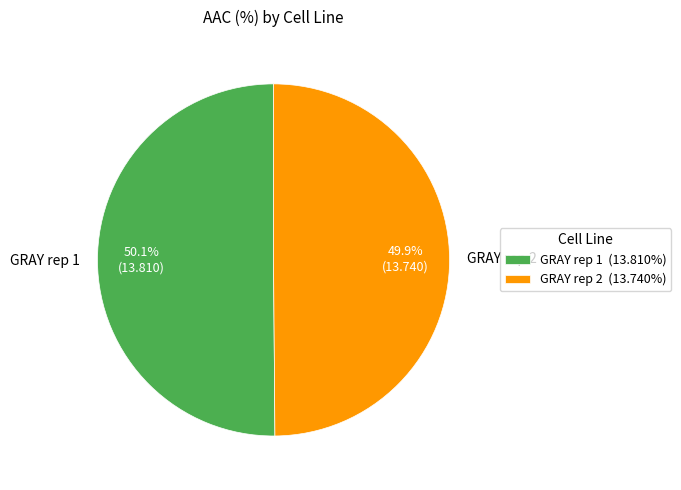

Approximately how many times larger is the value at GRAY rep 1 compared to GRAY rep 2?

1.0